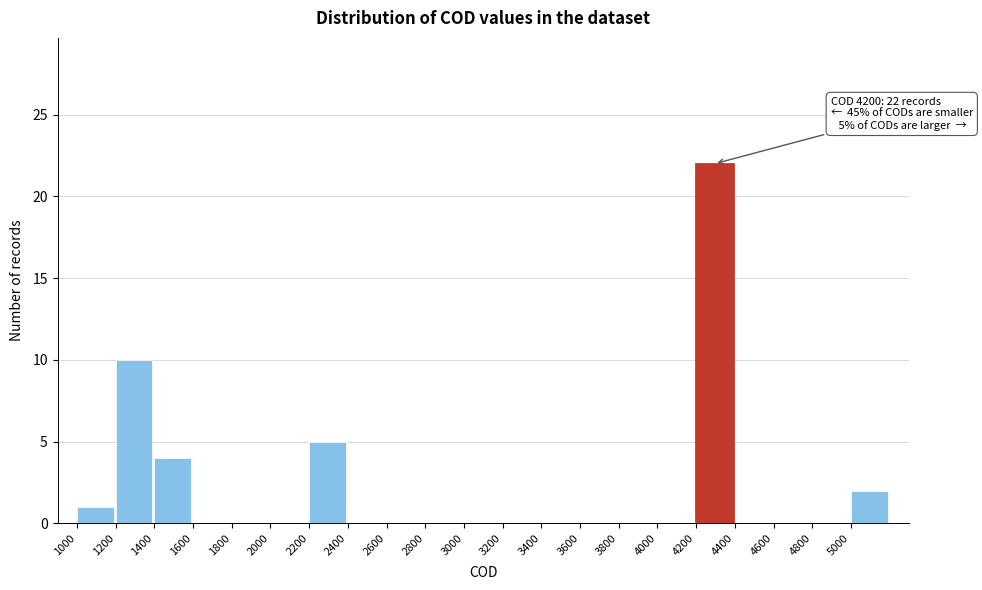

Over which range of the x-axis is the bar tallest?

4200 to 4400